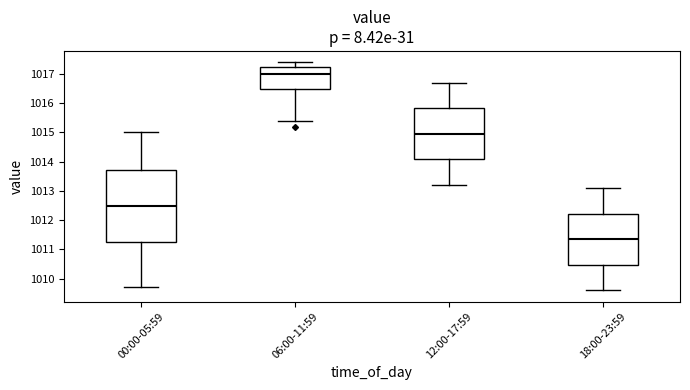

Reading left to right, transcribe this box plot: for each box, give where its median line is, the range the box spans, and where its two whiskers end, as read against the y-axis. The values are not printed on the chart, so give them approximately, as read against the axis.

00:00-05:59: median 1012.5, box 1011.3 to 1013.7, whiskers 1009.7 to 1015.0
06:00-11:59: median 1017.0, box 1016.5 to 1017.2, whiskers 1015.4 to 1017.4
12:00-17:59: median 1015.0, box 1014.1 to 1015.8, whiskers 1013.2 to 1016.7
18:00-23:59: median 1011.4, box 1010.5 to 1012.2, whiskers 1009.6 to 1013.1